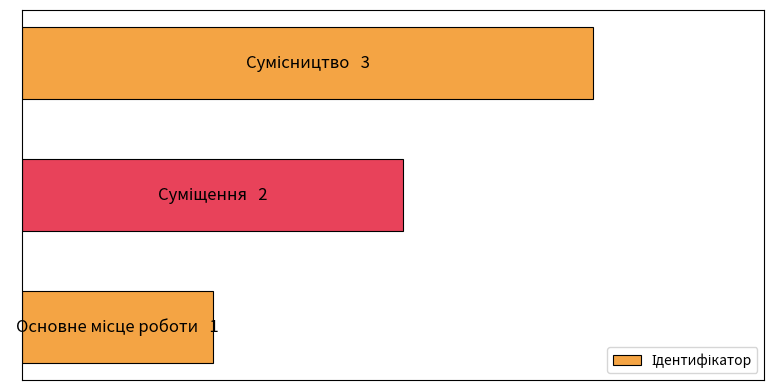

Does the chart contain any negative values?

No